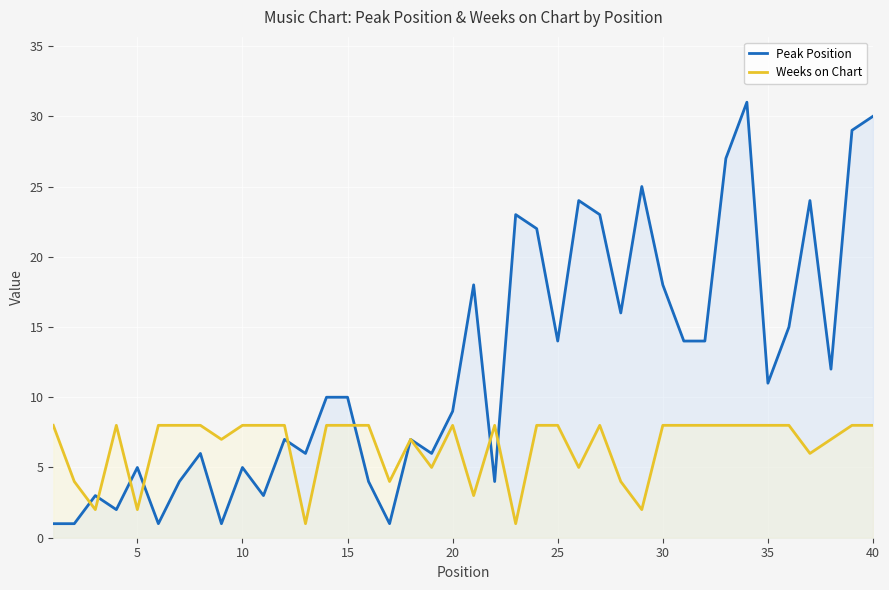

Which series has the widest spread of values?

Peak Position